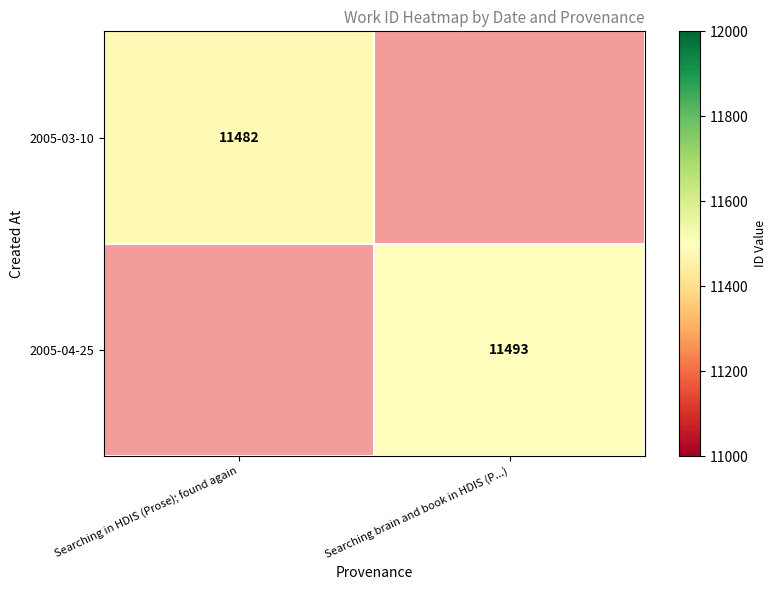

Is the value of 2005-04-25 at Searching brain and book in HDIS (P...) greater than the value of 2005-03-10 at Searching in HDIS (Prose); found again?

Yes